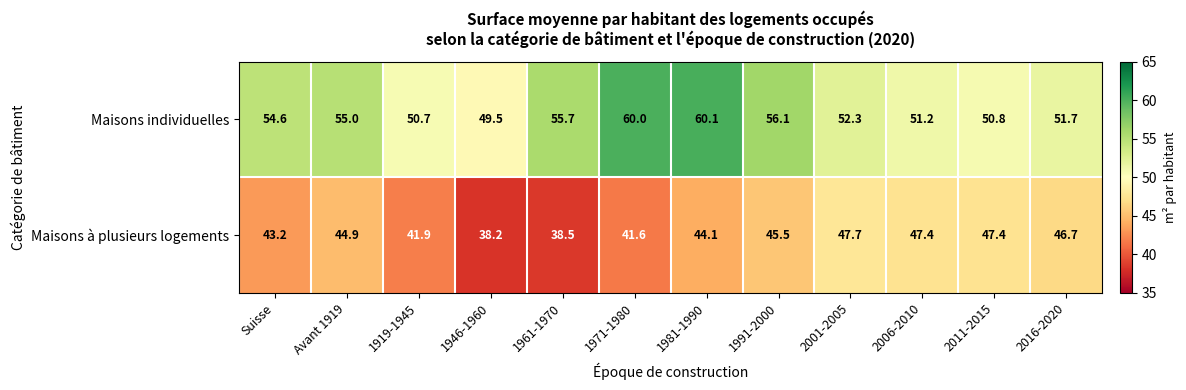

Which series has the widest spread of values?

Maisons individuelles